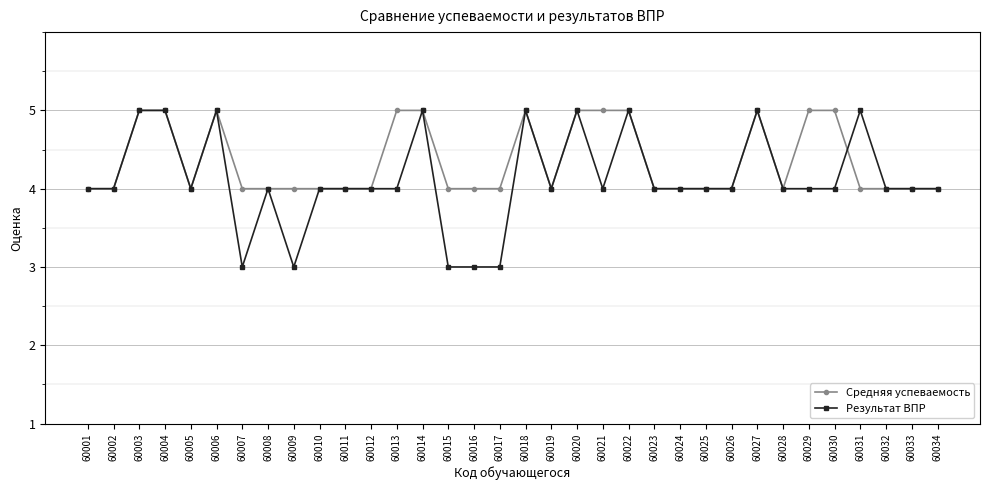

True or false: Средняя успеваемость has more than 1 points higher than both neighbors.

True